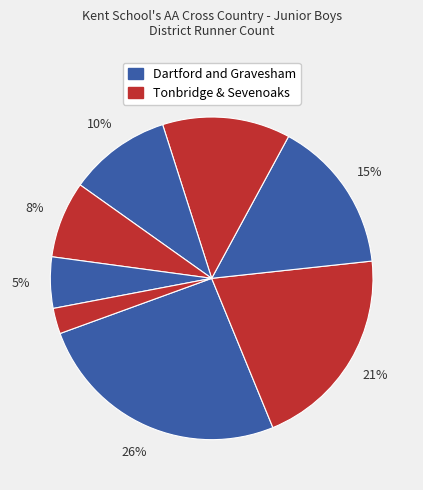

How many slices are in this pie chart?

8